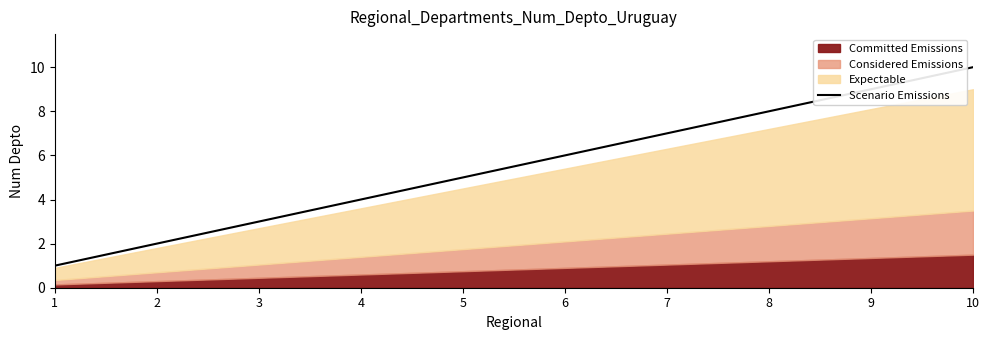

What is the ratio of the value at 2 to the value at 3?

0.7